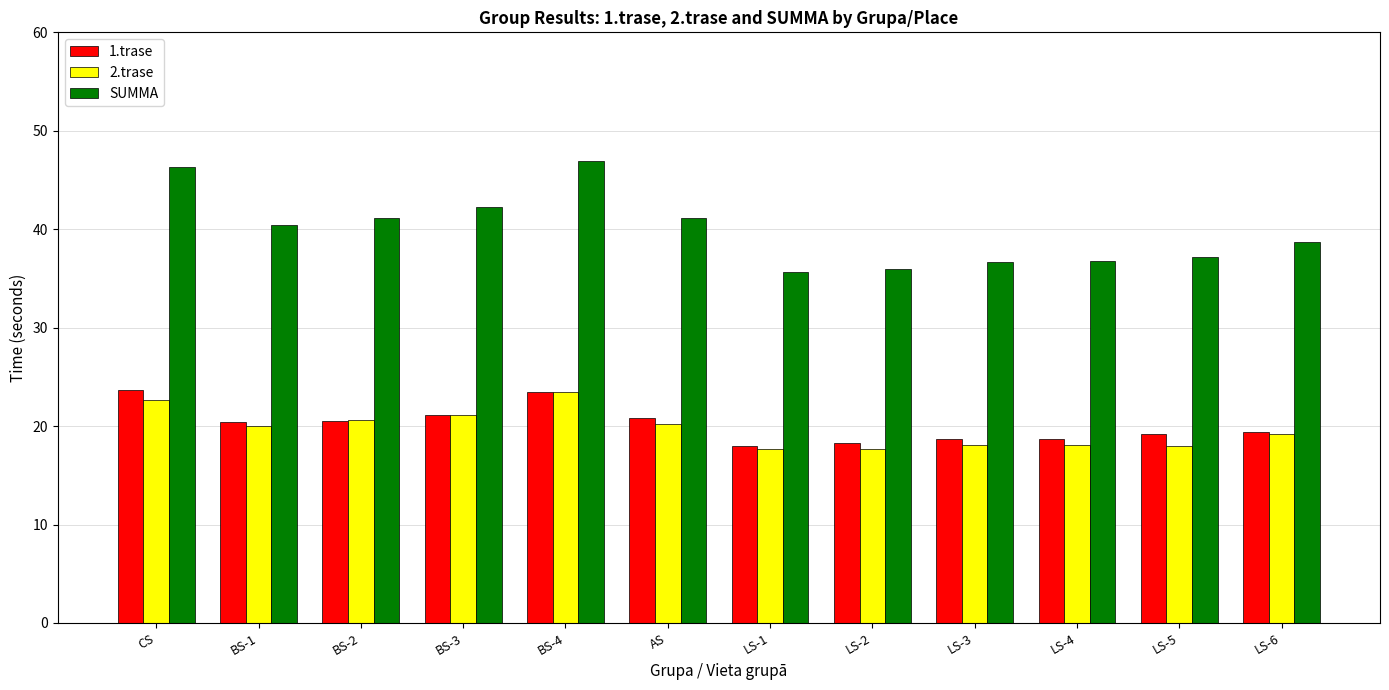

What is the highest value of the SUMMA series?

46.9